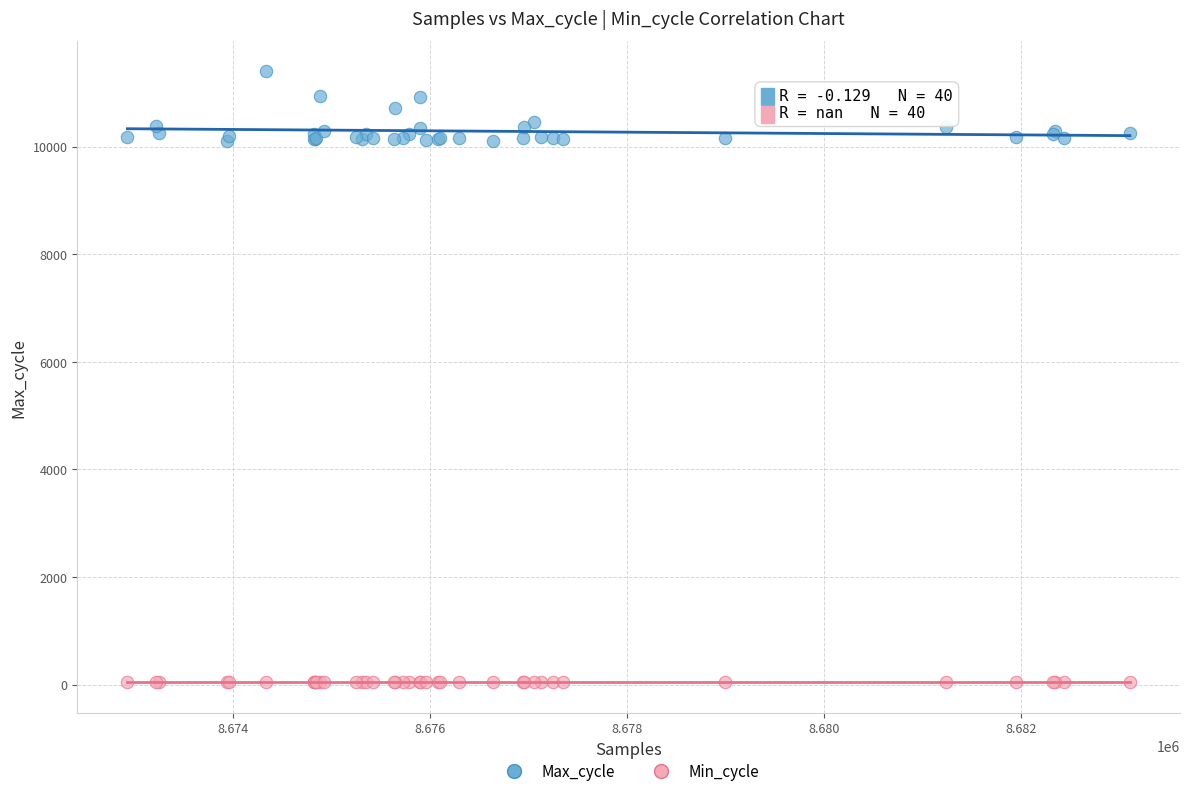

Which series reaches the maximum Y coordinate?

Max_cycle